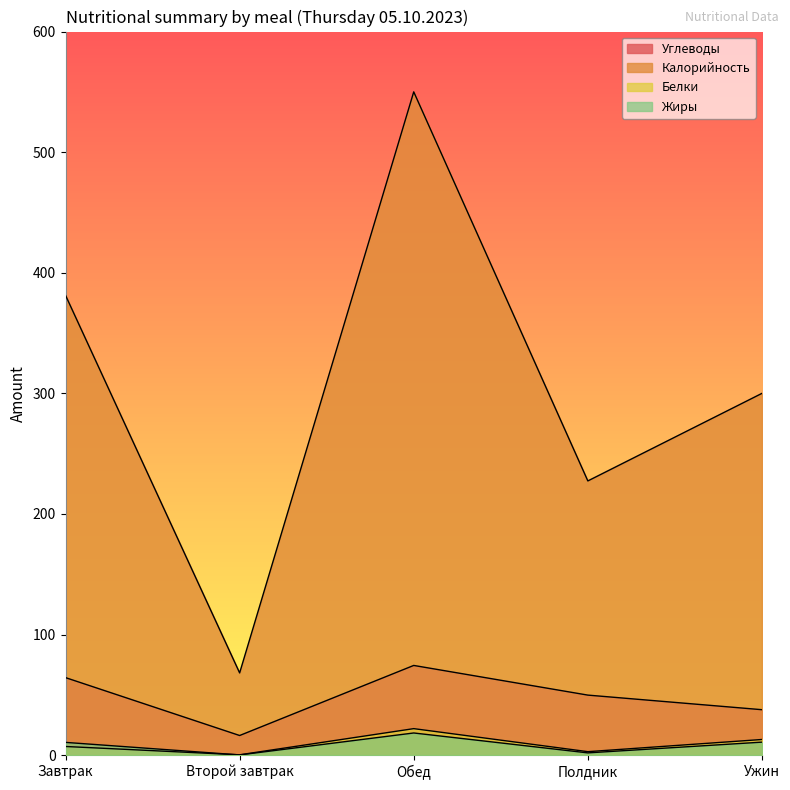

In Калорийность, how many points are lower than both neighbors (excluding endpoints)?

2